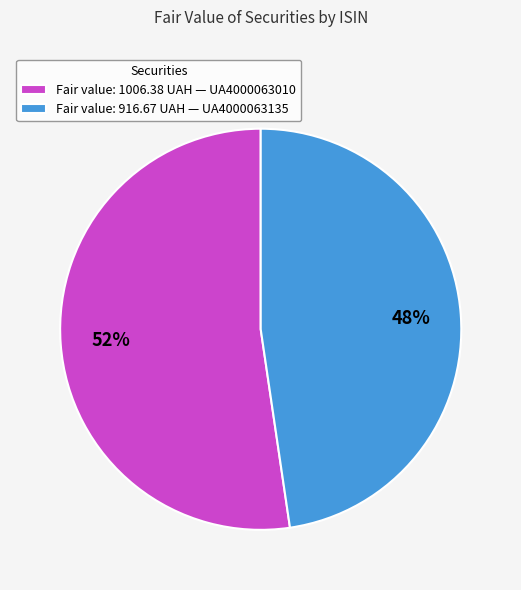

What is the ratio of the value at Fair value: 916.67 UAH — UA4000063135 to the value at Fair value: 1006.38 UAH — UA4000063010?

0.9